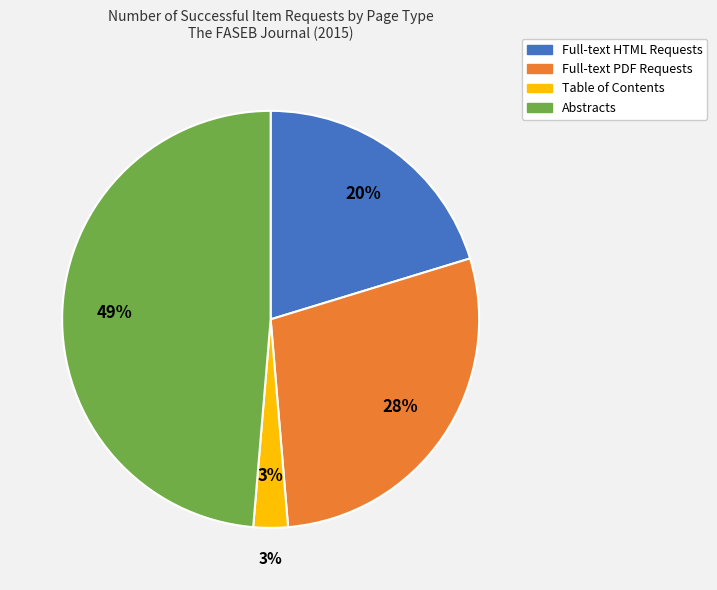

To the nearest percent, what is the difference between the largest and smallest slice percentages?

46%